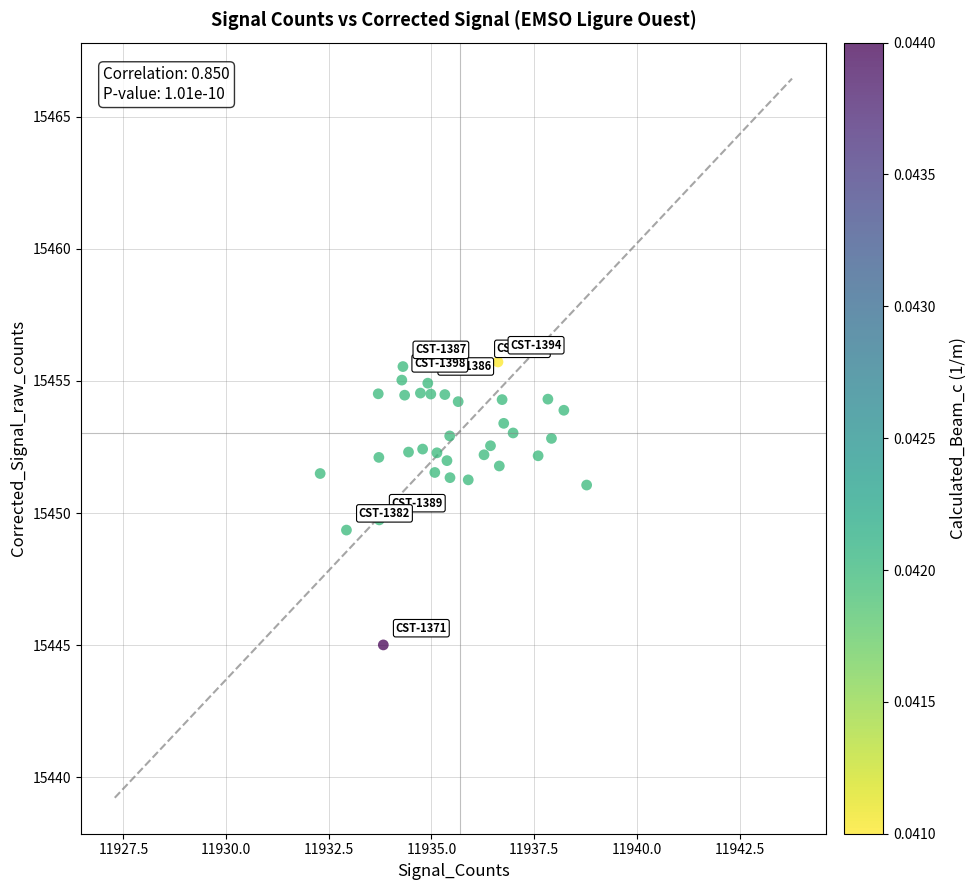

What is the range of X values (max minus min)?

6.5